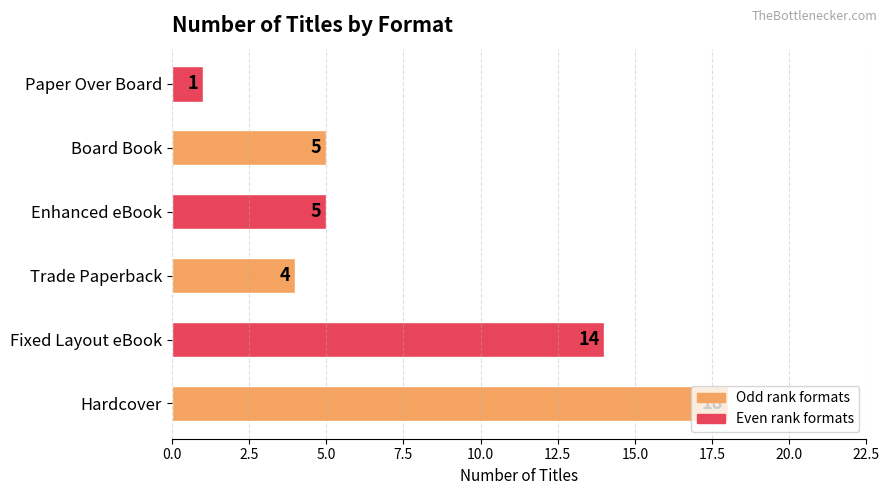

The chart shows a value of 4 at Trade Paperback. True or false?

True